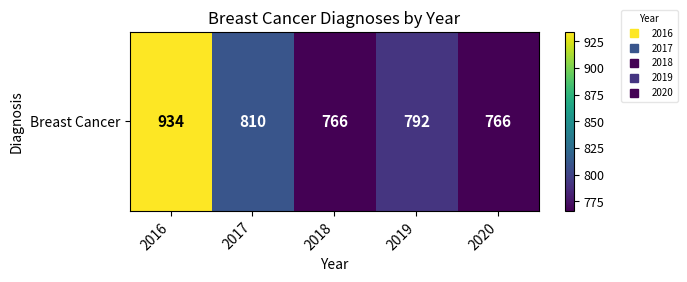

What is the approximate value at 2016, to the nearest 50?

950